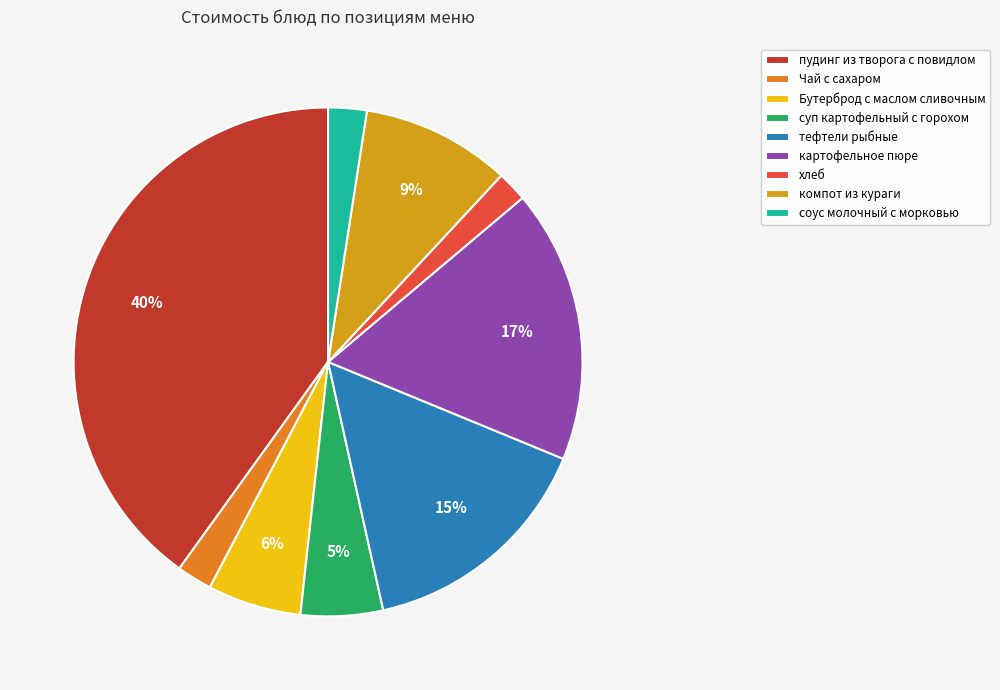

Does any single category account for the majority?

No